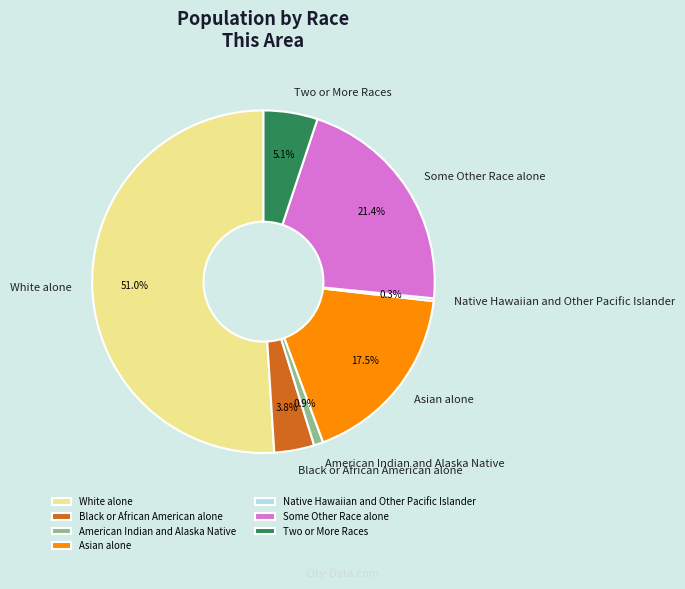

How much of the chart is everything except Two or More Races?

94.9%